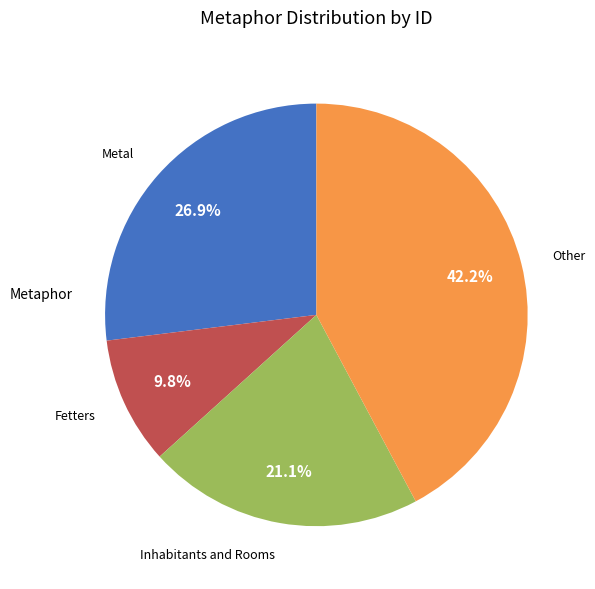

Is there a majority slice in this chart?

No